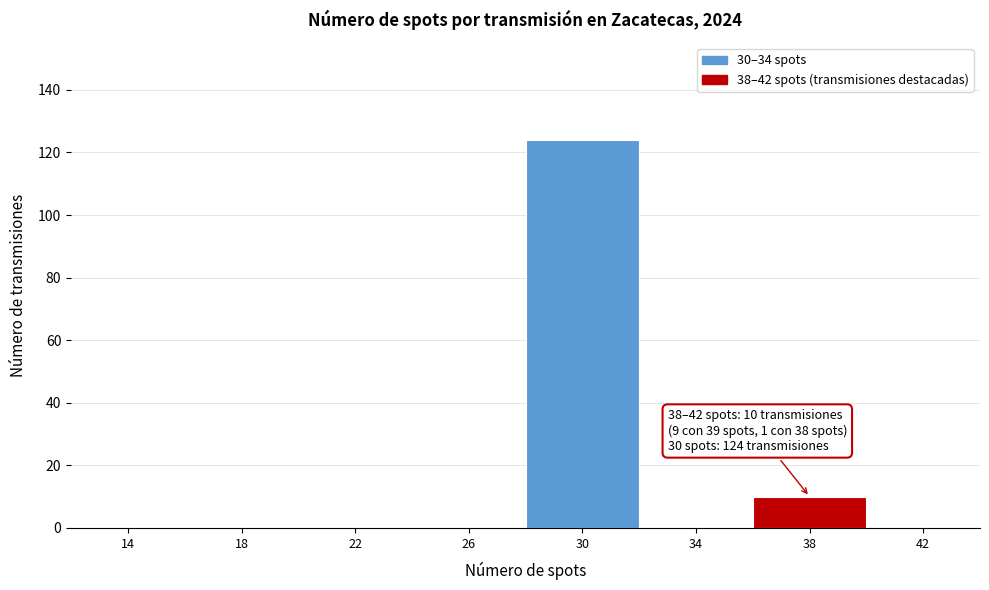

Reading left to right, transcribe all the data shown in this chart.

14=0	18=0	22=0	26=0	30=124	34=0	38=10	42=0